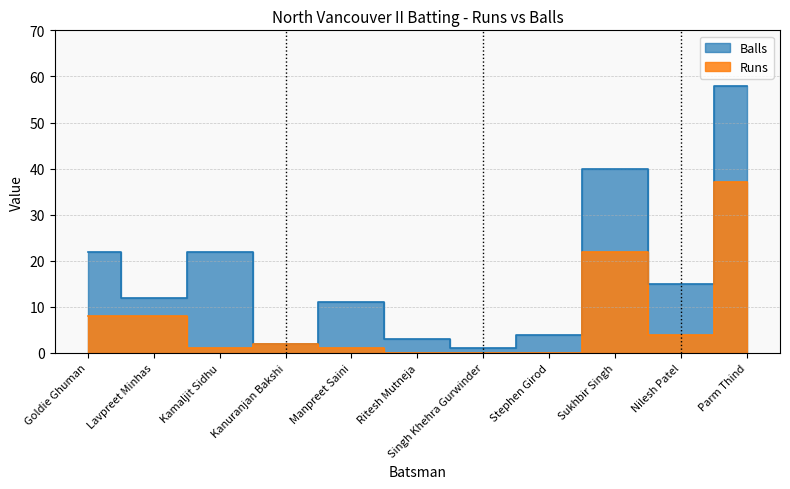

What is the difference between the maximum and minimum values in the Balls series?

57